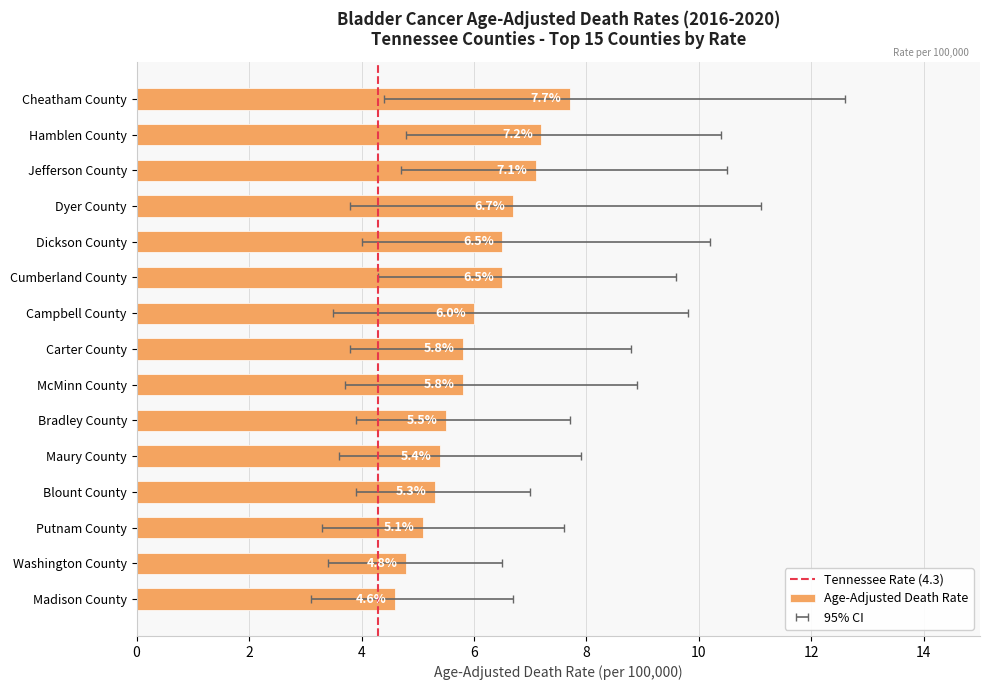

True or false: Lower CI has a value of 2.3 at McMinn County.

False